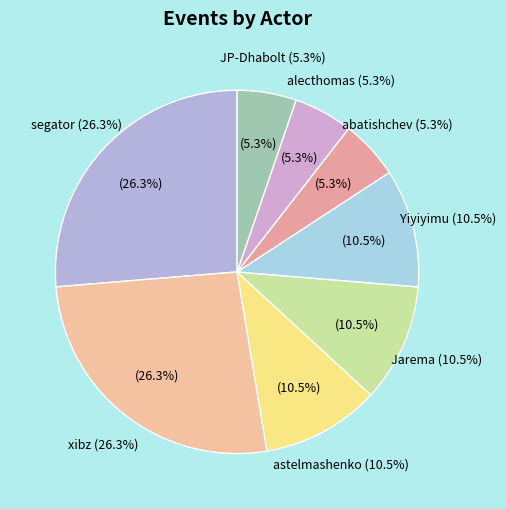

Between segator and JP-Dhabolt, which is larger?

segator